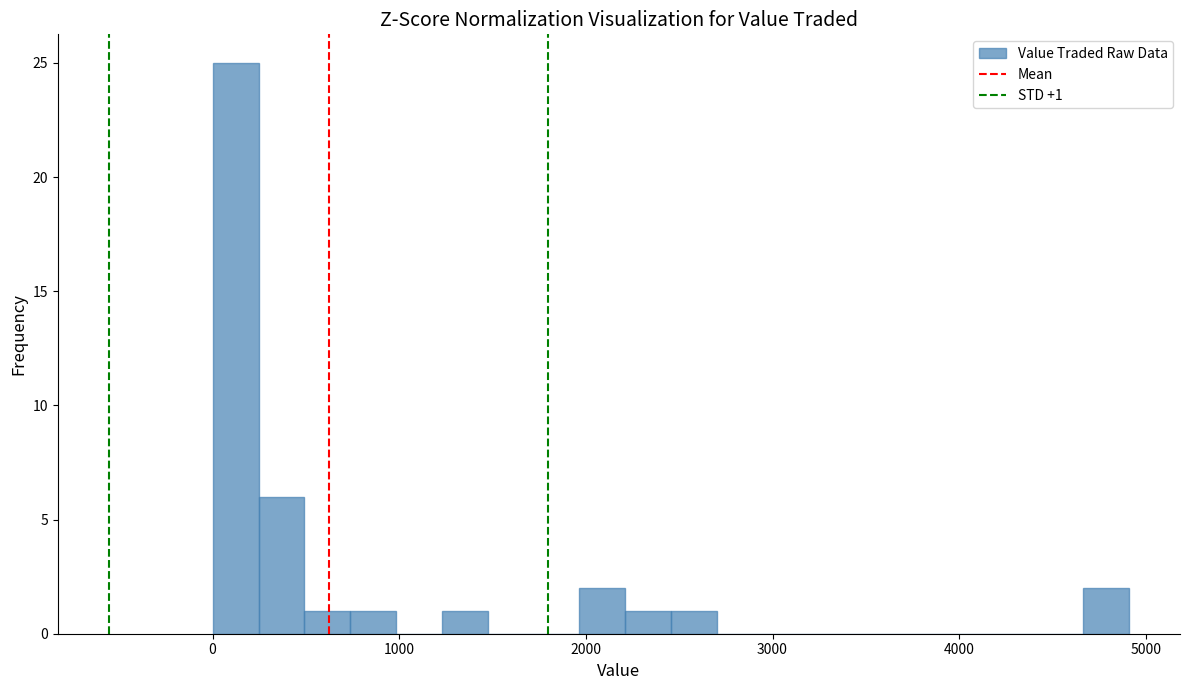

Read against the x-axis, roughly where is the centre of the tallest bar?

100